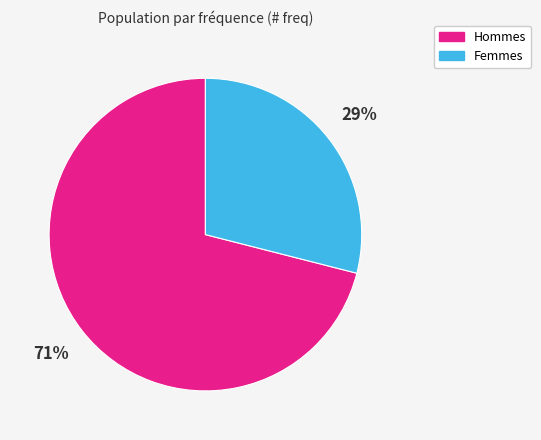

Does any single category account for the majority?

Yes